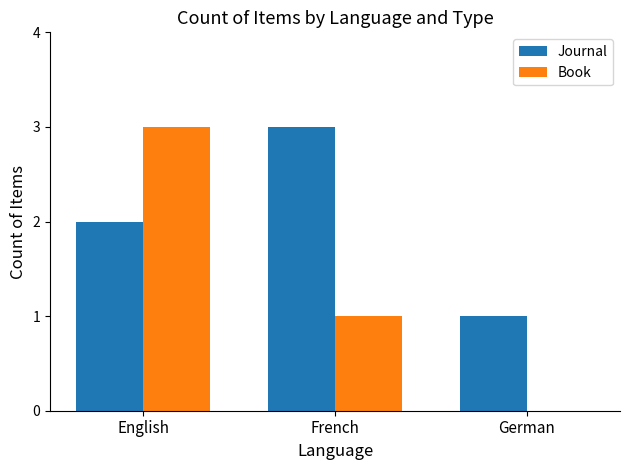

Between French and German, which series saw the biggest shift?

Journal